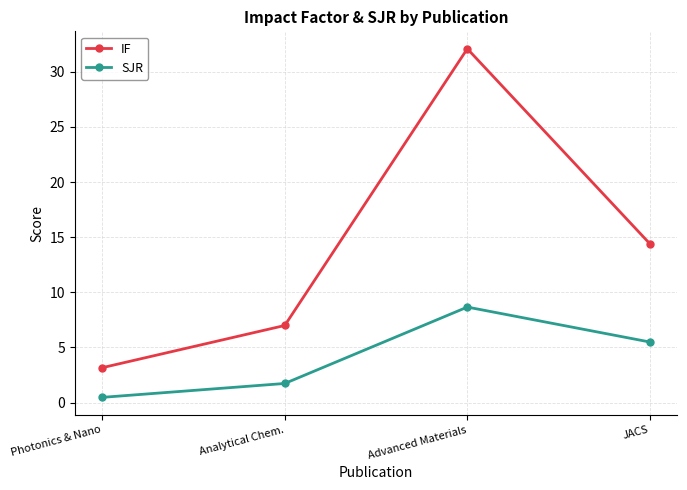

In IF, how many points are higher than both neighbors (excluding endpoints)?

1